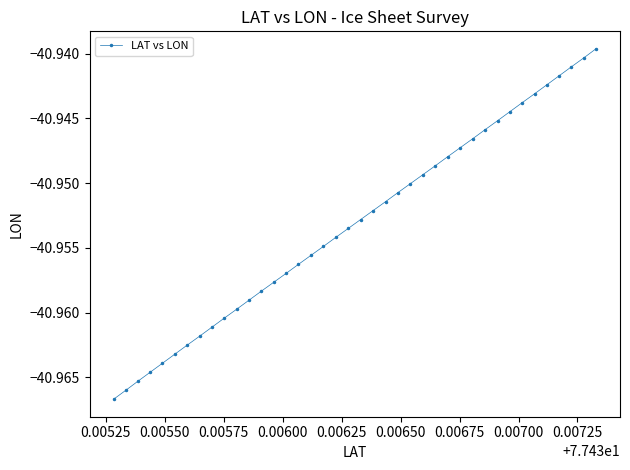

What is the sum of all values?

-1638.1